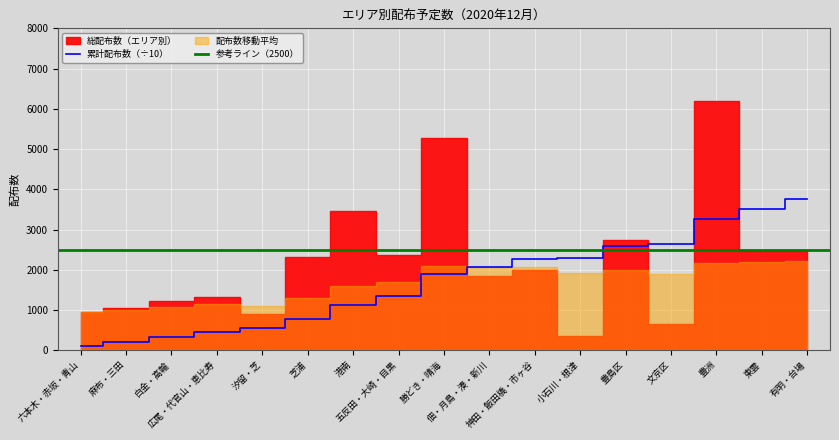

Reading right to left, transcribe all the data shown in this chart.

2458	2470	6205	661	2753	346	1986	1843	5265	2358	3464	2329	902	1335	1216	1047	961